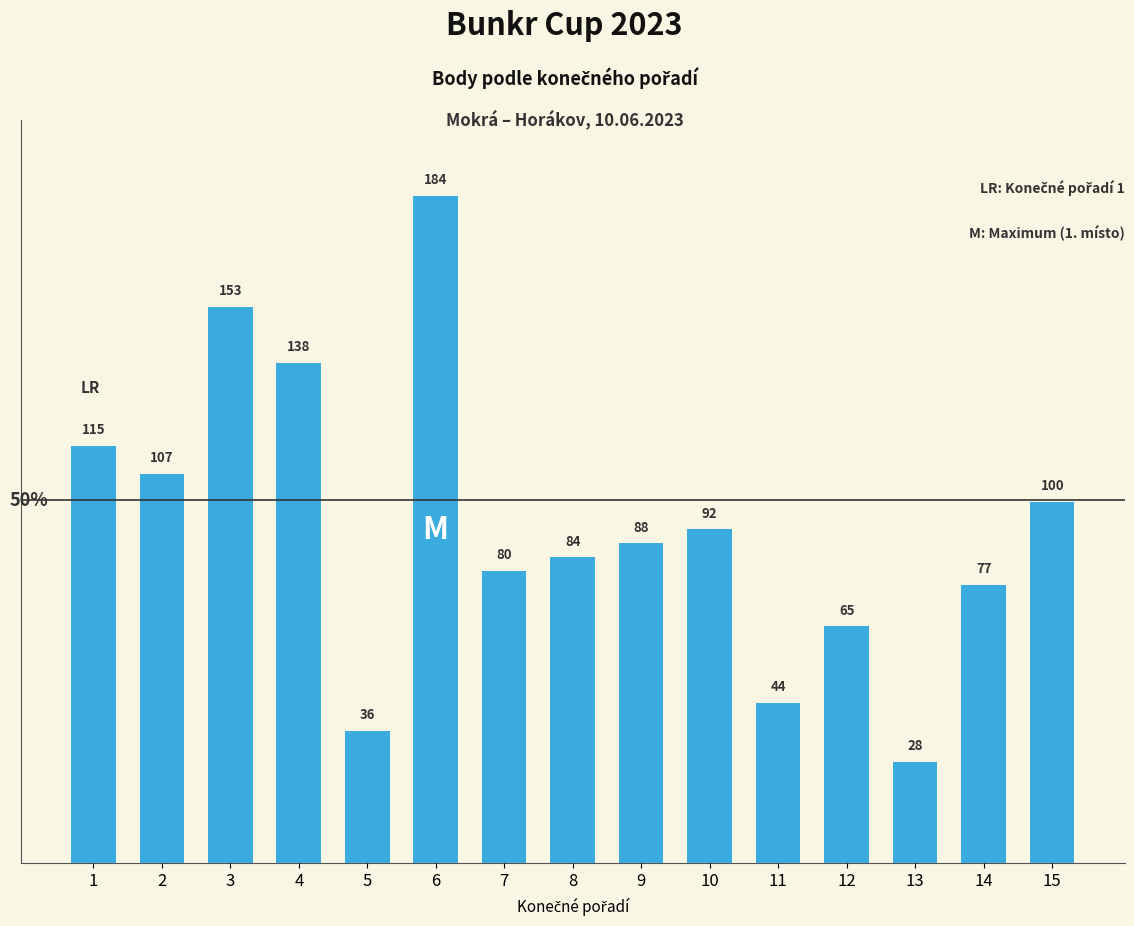

Rank the categories by value from highest to lowest.

6, 3, 4, 1, 2, 15, 10, 9, 8, 7, 14, 12, 11, 5, 13